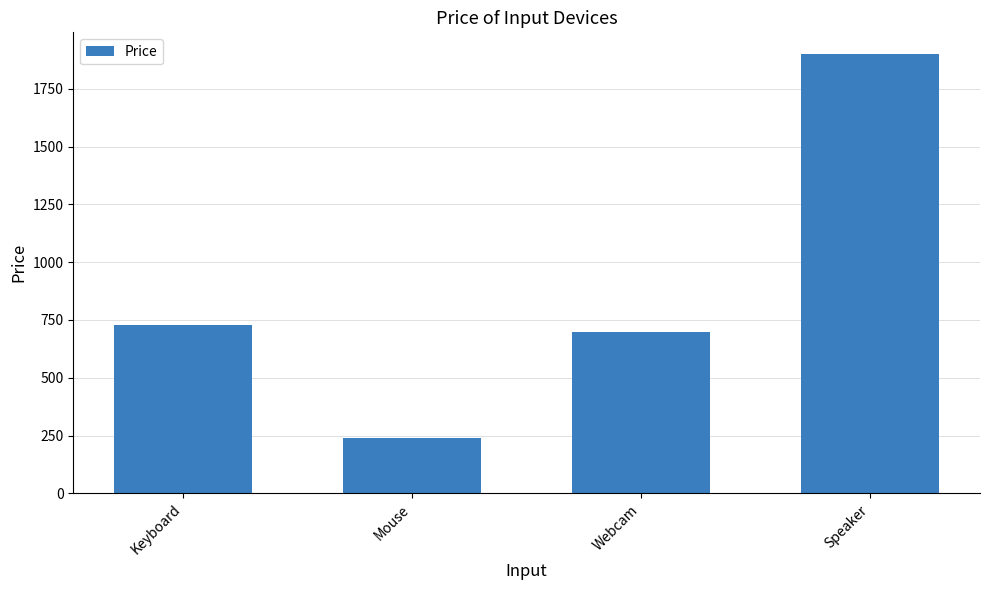

The value at Speaker is 1073. True or false?

False